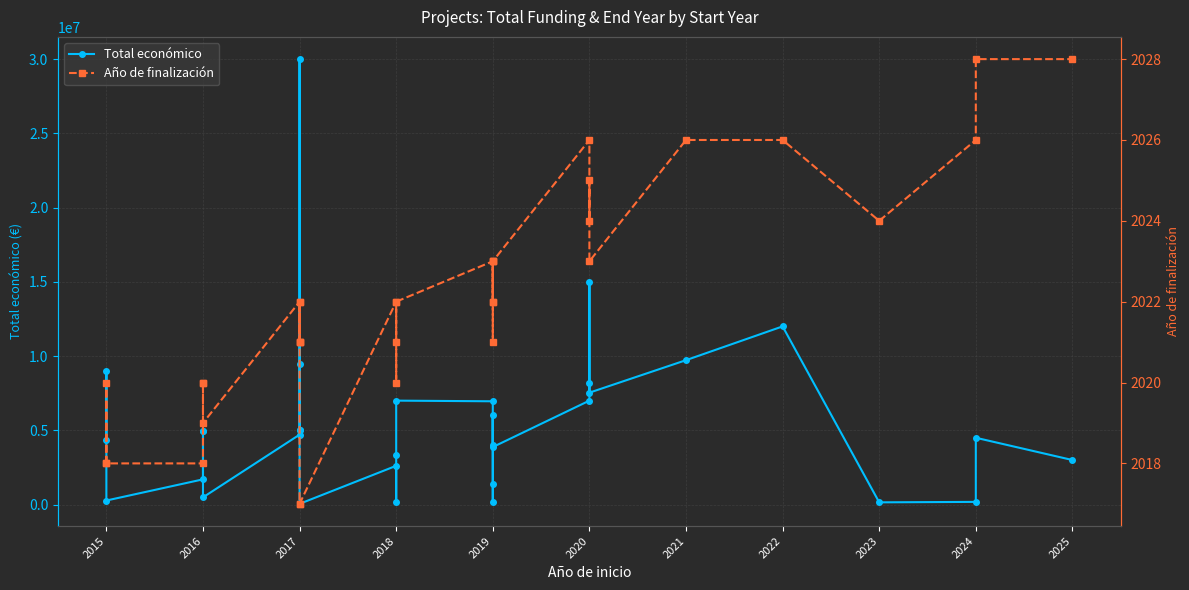

List the series in order of their overall mean, lowest first.

Año de finalización, Total económico